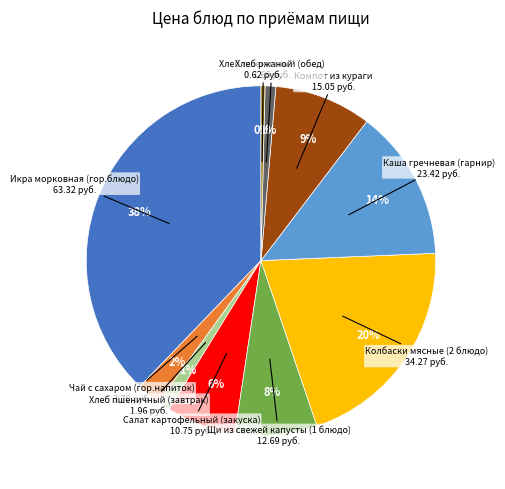

Is there any slice that represents more than half of the pie?

No